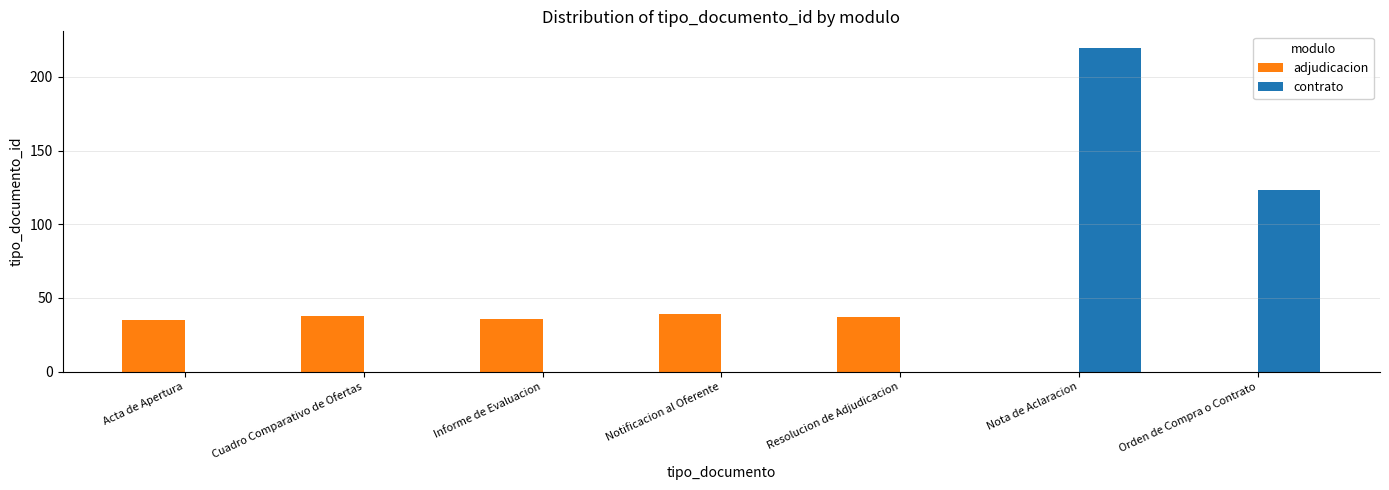

What is the sum of all contrato values?

343